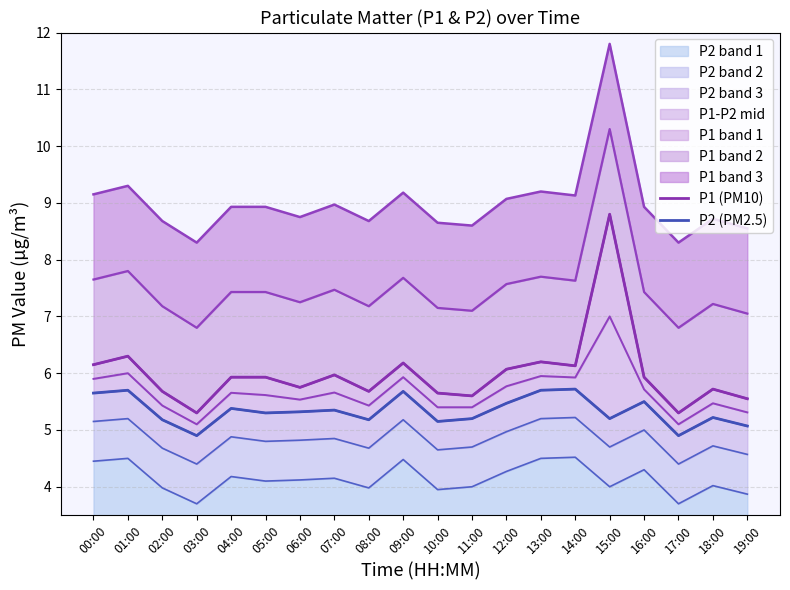

Is the value of P2 (PM2.5) at 11:00 greater than the value of P1 (PM10) at 11:00?

No